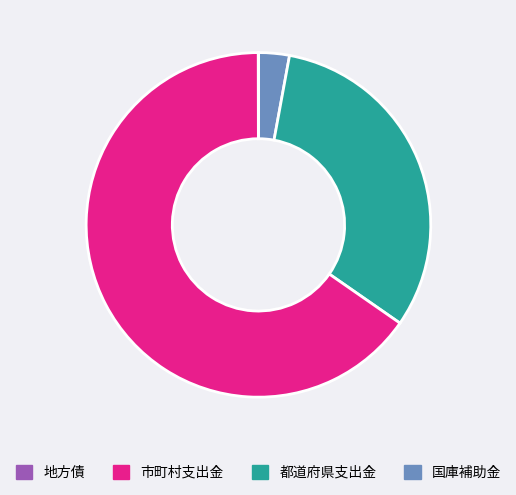

Is there a majority slice in this chart?

Yes